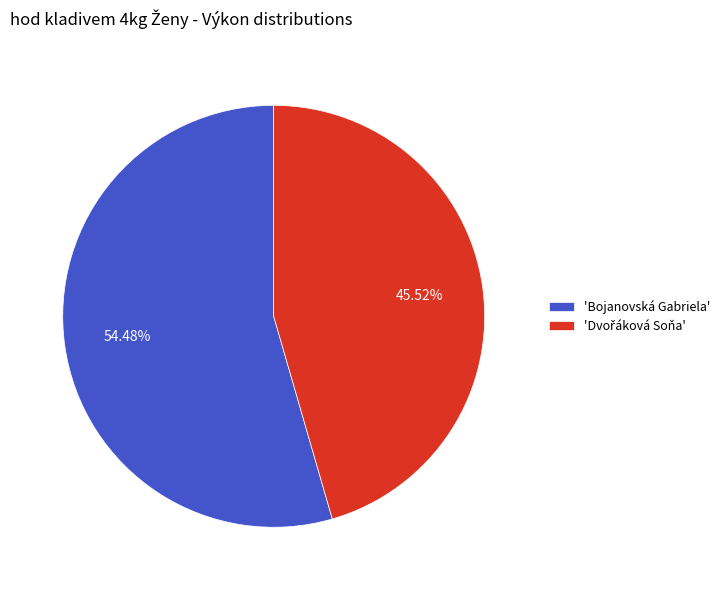

Which category accounts for the majority?

'Bojanovská Gabriela'